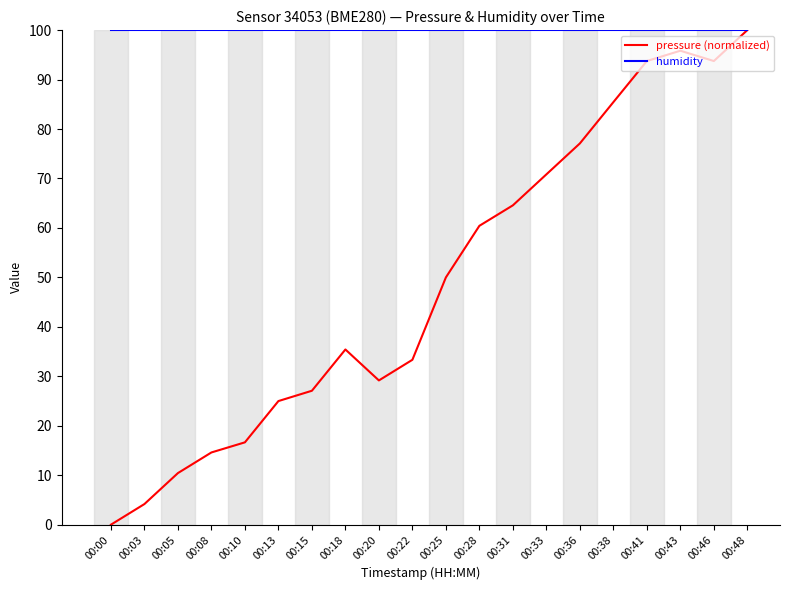

At how many categories does at least one series exceed 61?

20